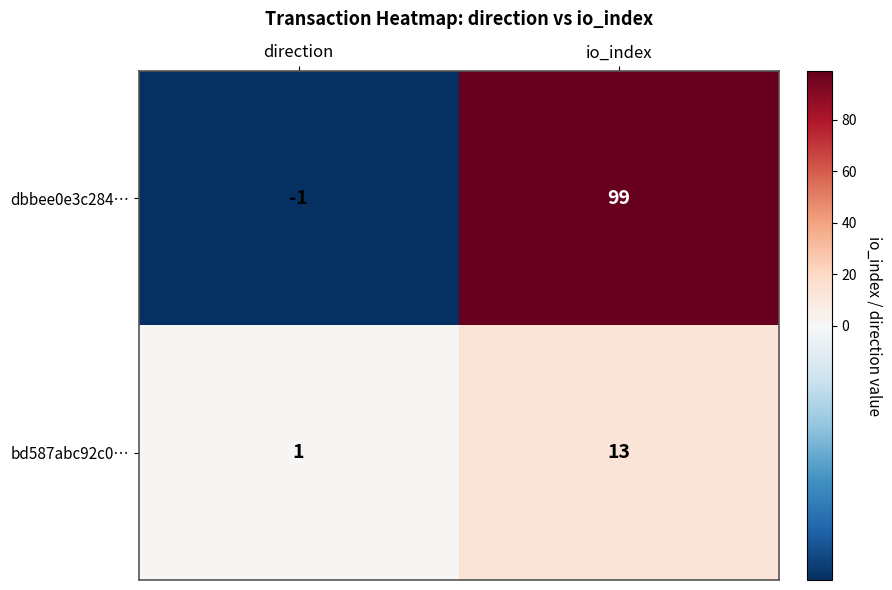

Which category has the highest value in the bd587abc92c0… series?

io_index